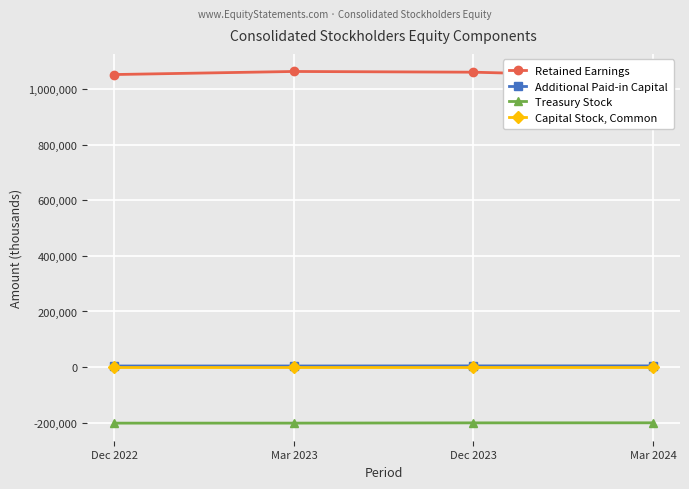

Which series has the largest range (max minus min)?

Retained Earnings